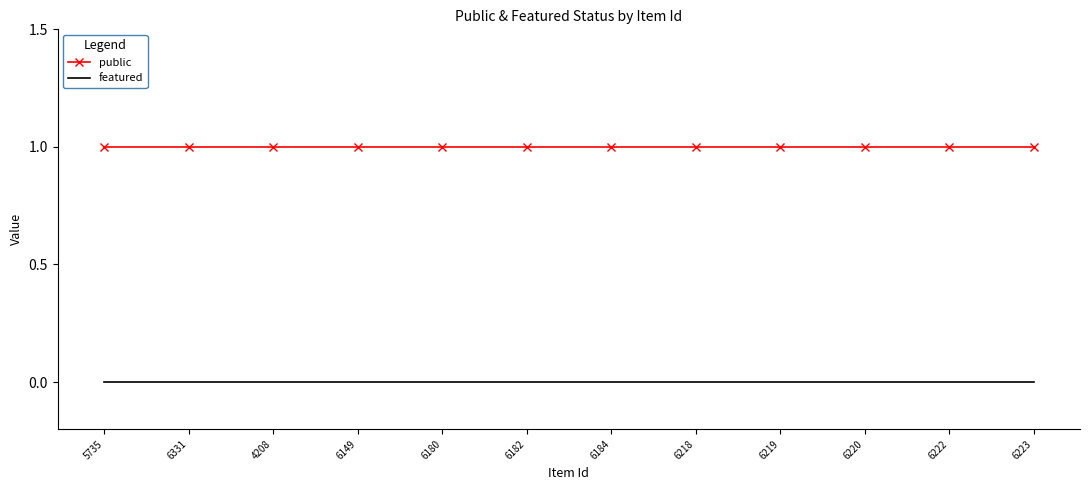

True or false: featured and public intersect in this chart.

False